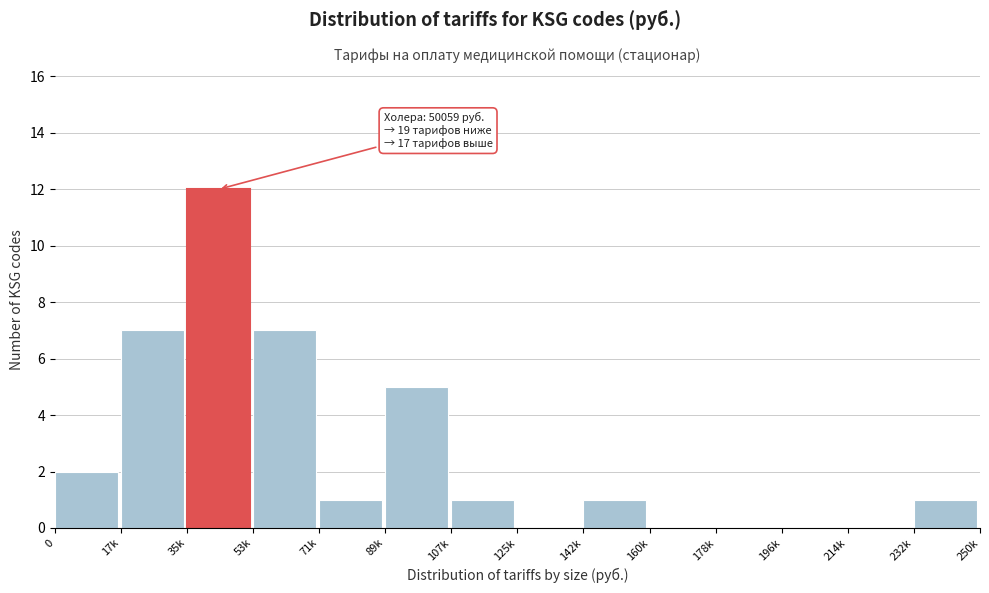

Reading right to left, transcribe all the data shown in this chart.

232k=1	214k=0	196k=0	178k=0	160k=0	142k=1	125k=0	107k=1	89k=5	71k=1	53k=7	35k=12	17k=7	0=2